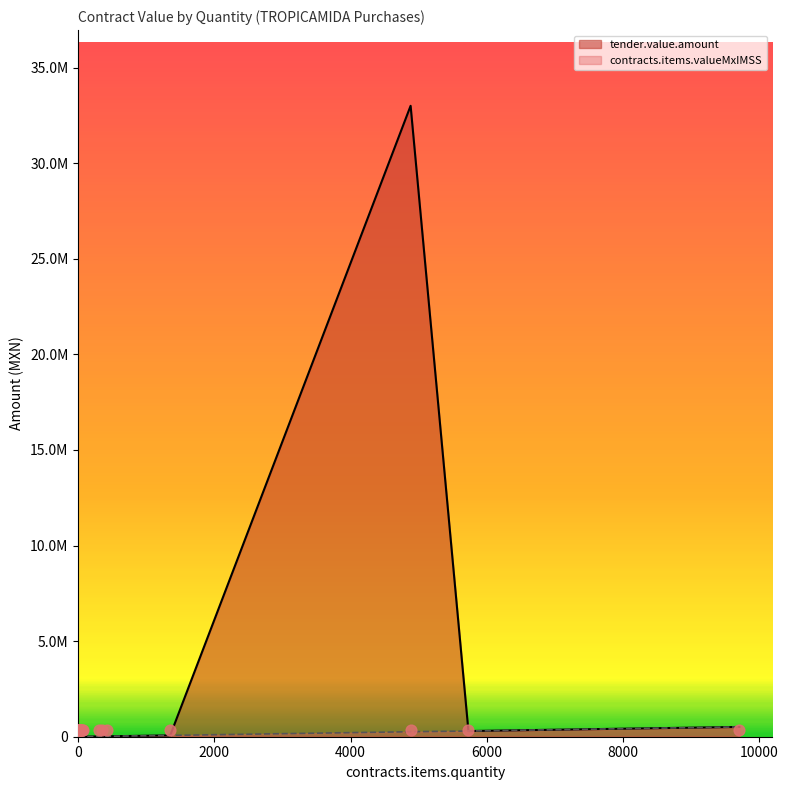

What is the total value across all series at 418?

43396.8